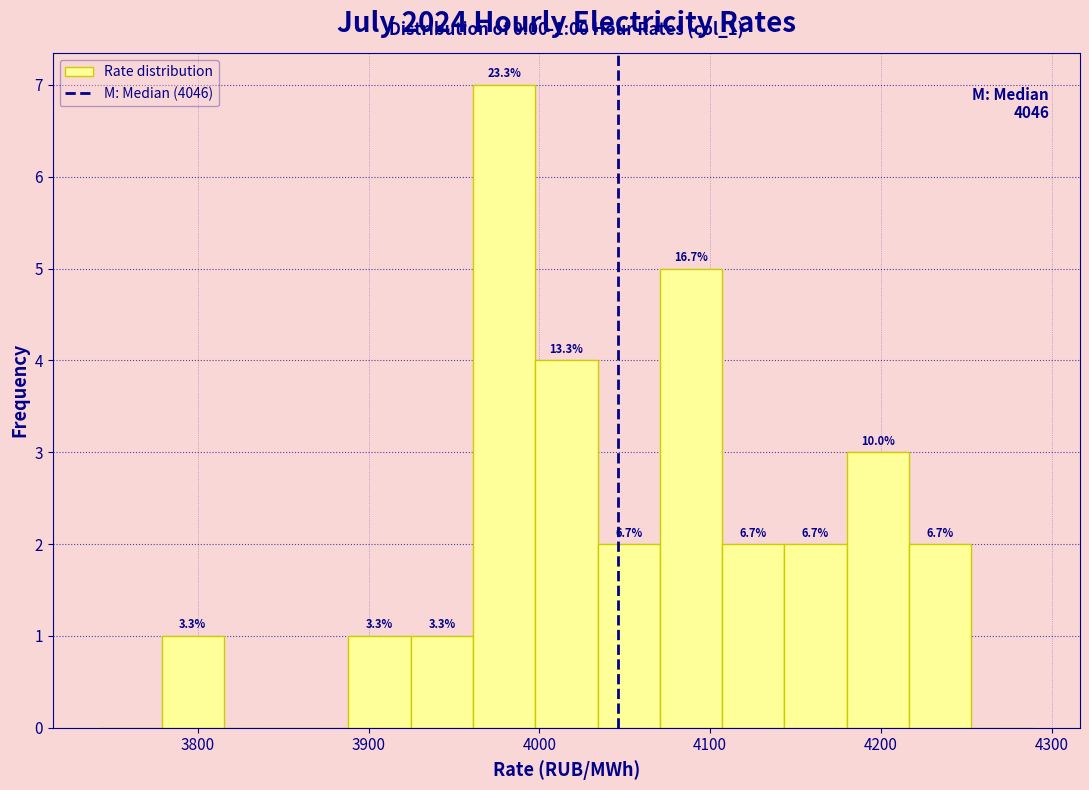

Around what value on the x-axis is the tallest bar? Give the approximate position of its centre, as read against the axis.

3980